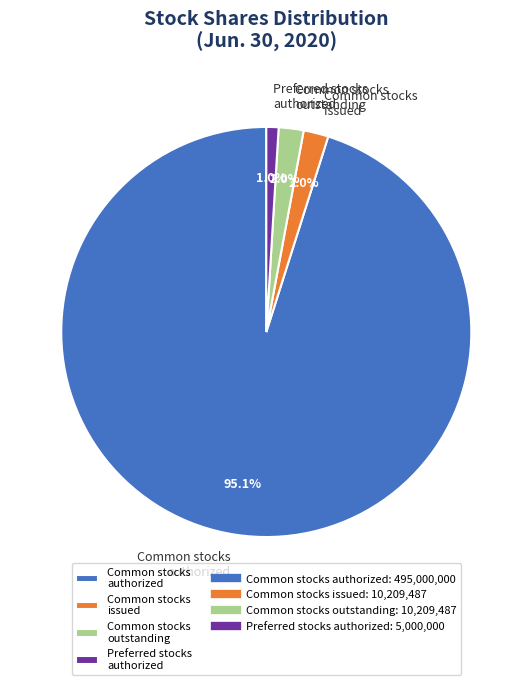

Count the number of slices in the pie.

4